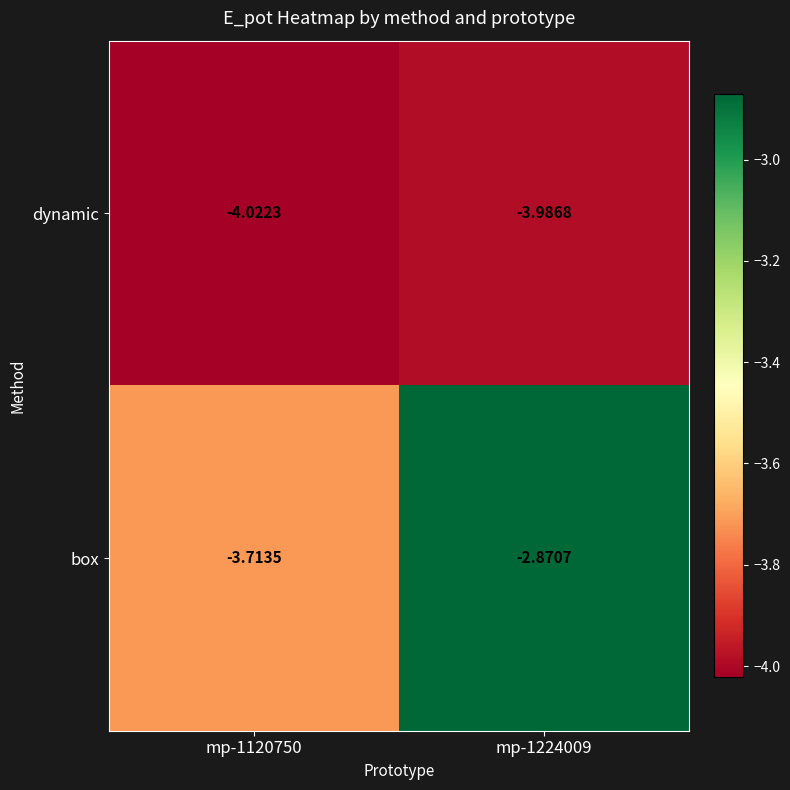

Which series has the largest total across all categories?

box